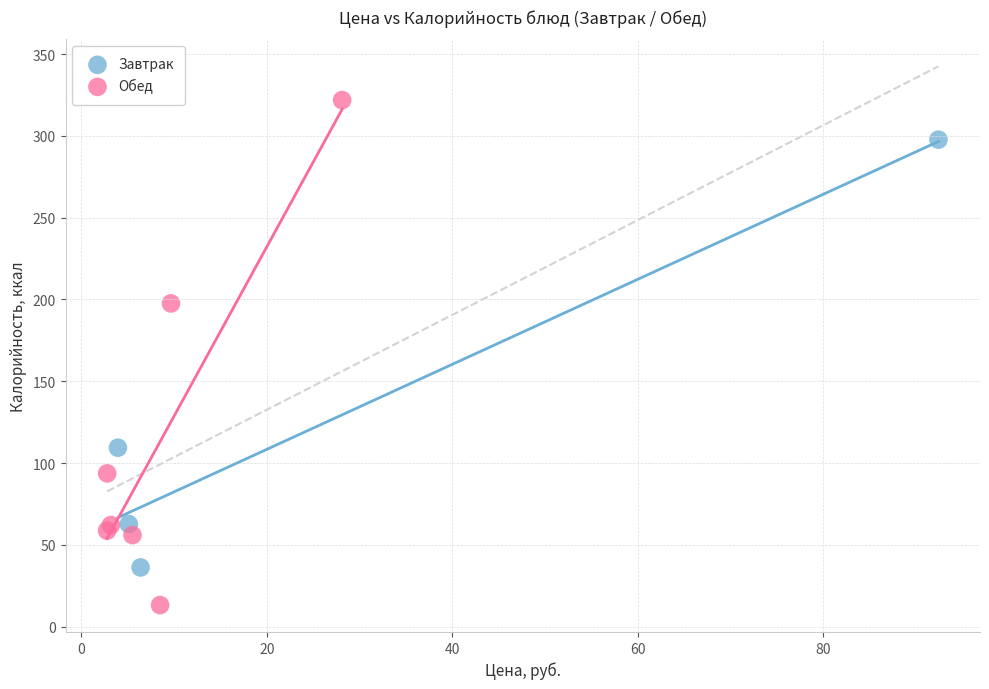

Which series contains the highest Y value?

Обед